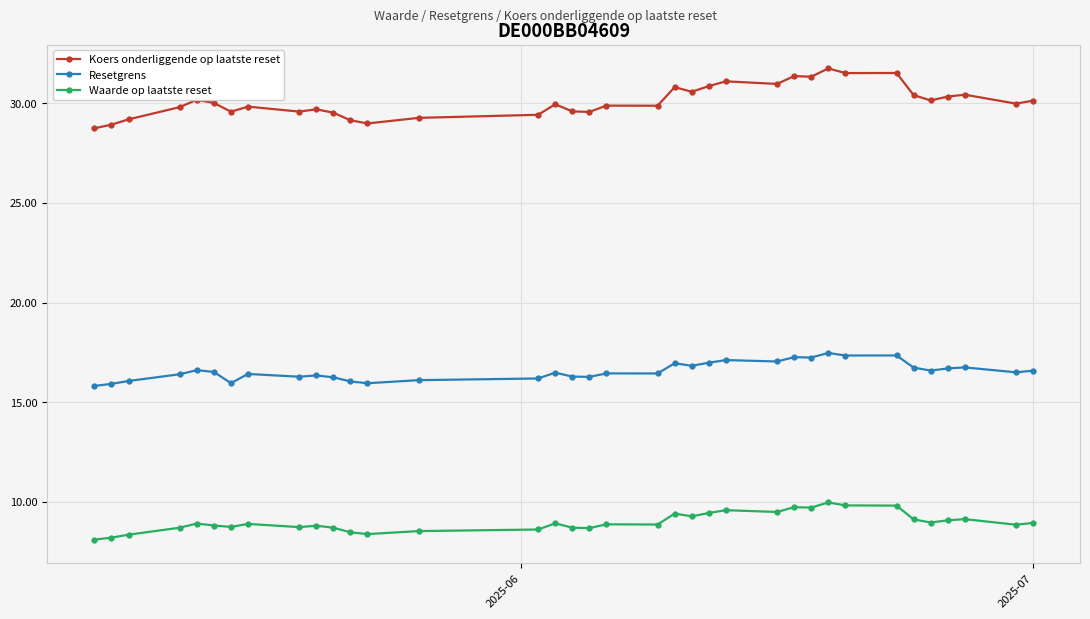

Which series has the largest total across all categories?

Koers onderliggende op laatste reset